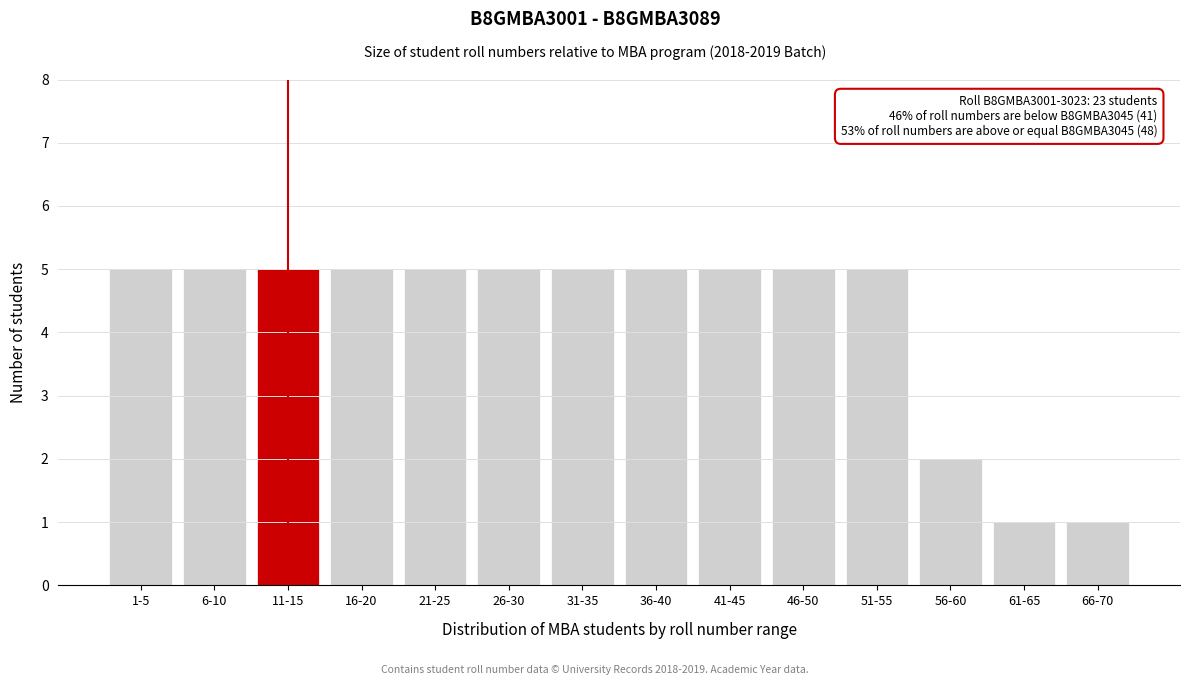

Reading right to left, transcribe all the data shown in this chart.

66-70=1	61-65=1	56-60=2	51-55=5	46-50=5	41-45=5	36-40=5	31-35=5	26-30=5	21-25=5	16-20=5	11-15=5	6-10=5	1-5=5